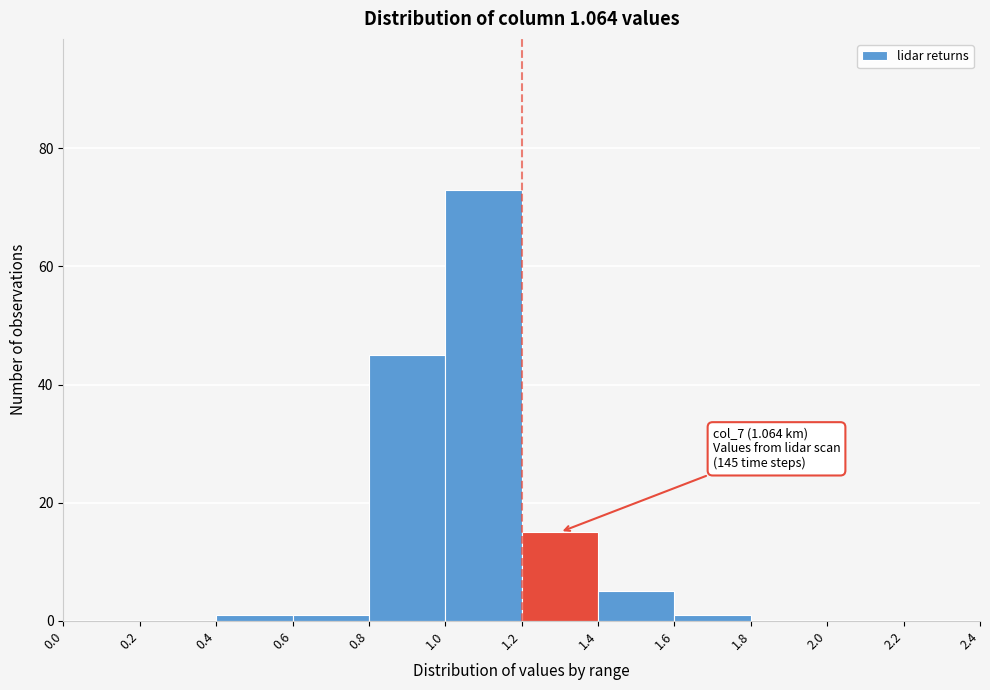

Which range on the x-axis has the tallest bar?

1.0 to 1.2